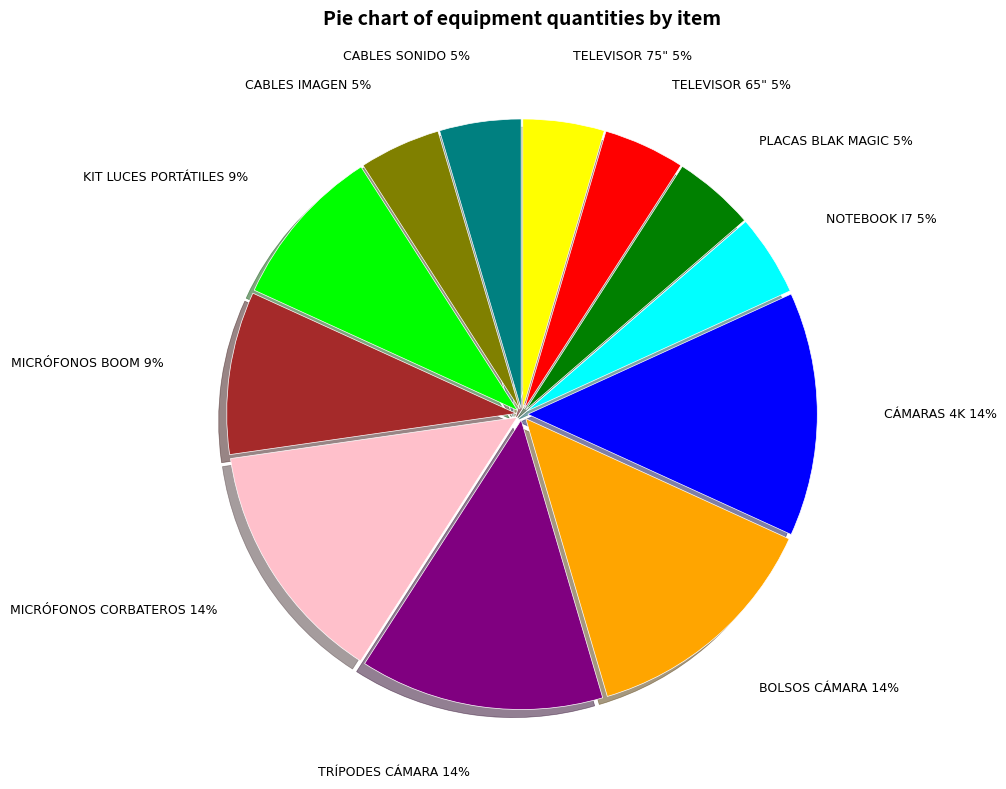

To the nearest percent, what is the average slice percentage?

8%